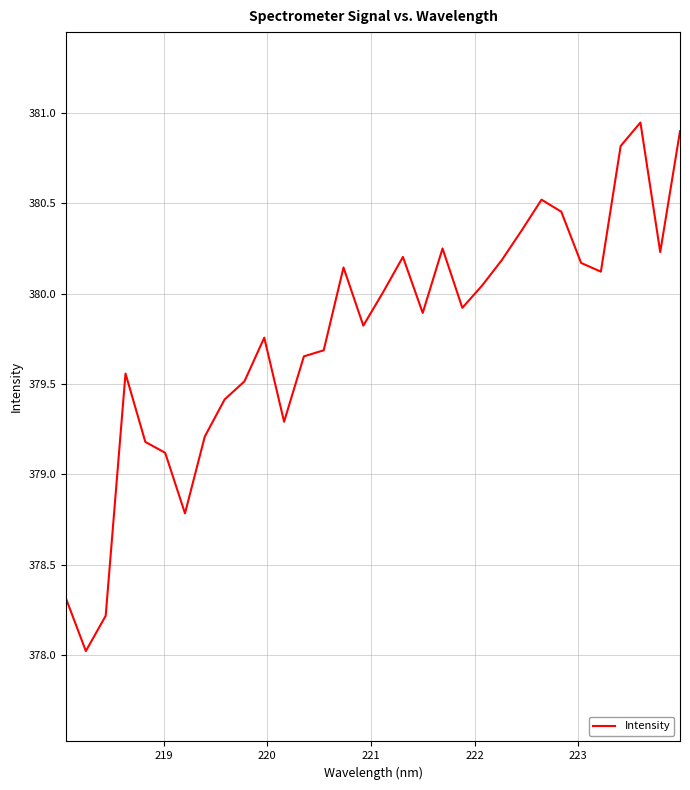

What is the difference between the maximum and minimum values?

2.9